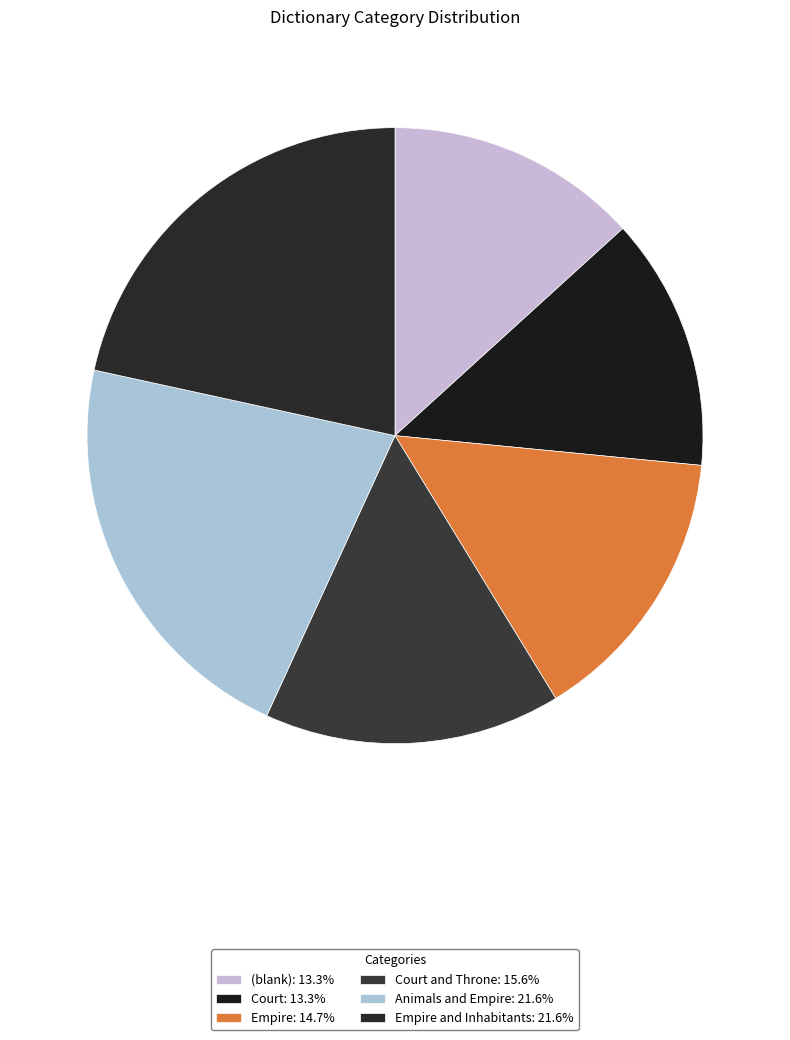

Which category has the biggest portion of the pie?

Empire and Inhabitants